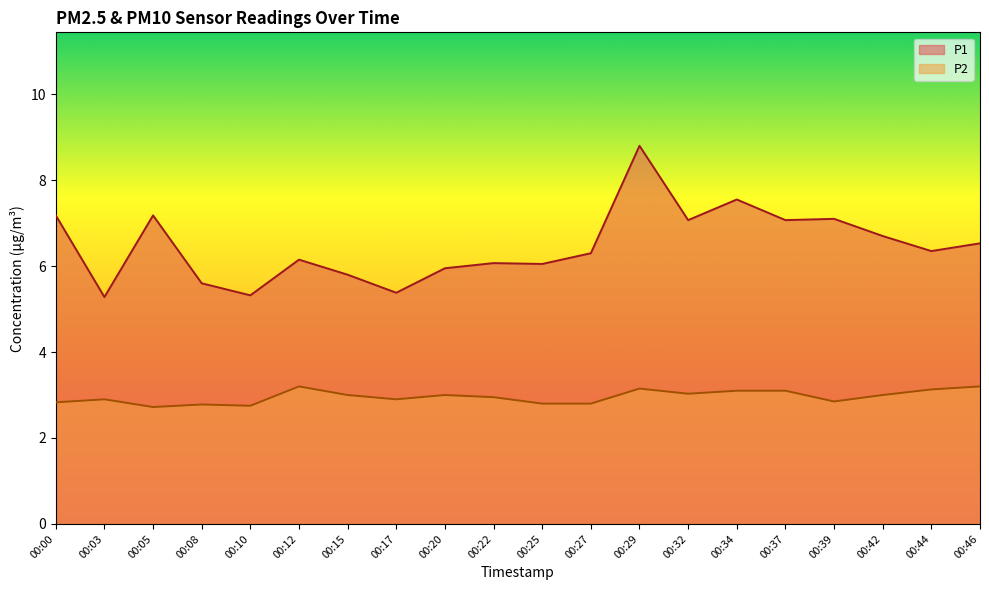

What is the difference between the P1 values at 00:27 and 00:29?

2.5